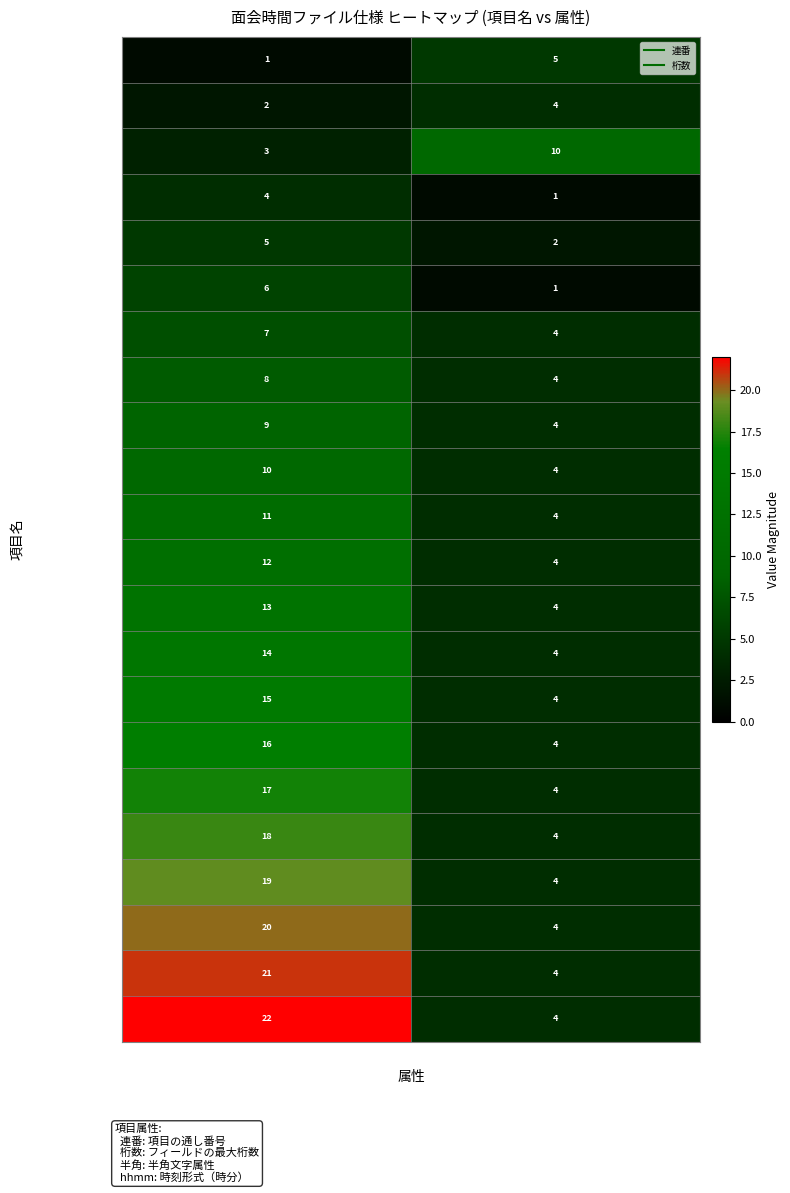

True or false: 機関コード has a value of 3 at 連番.

True